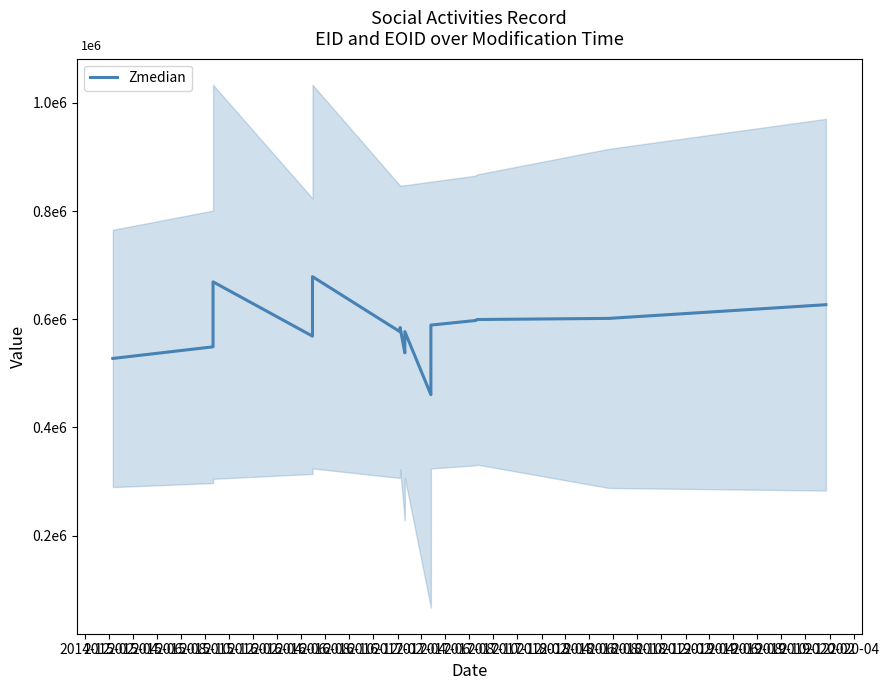

How many categories are shown in the chart?

20